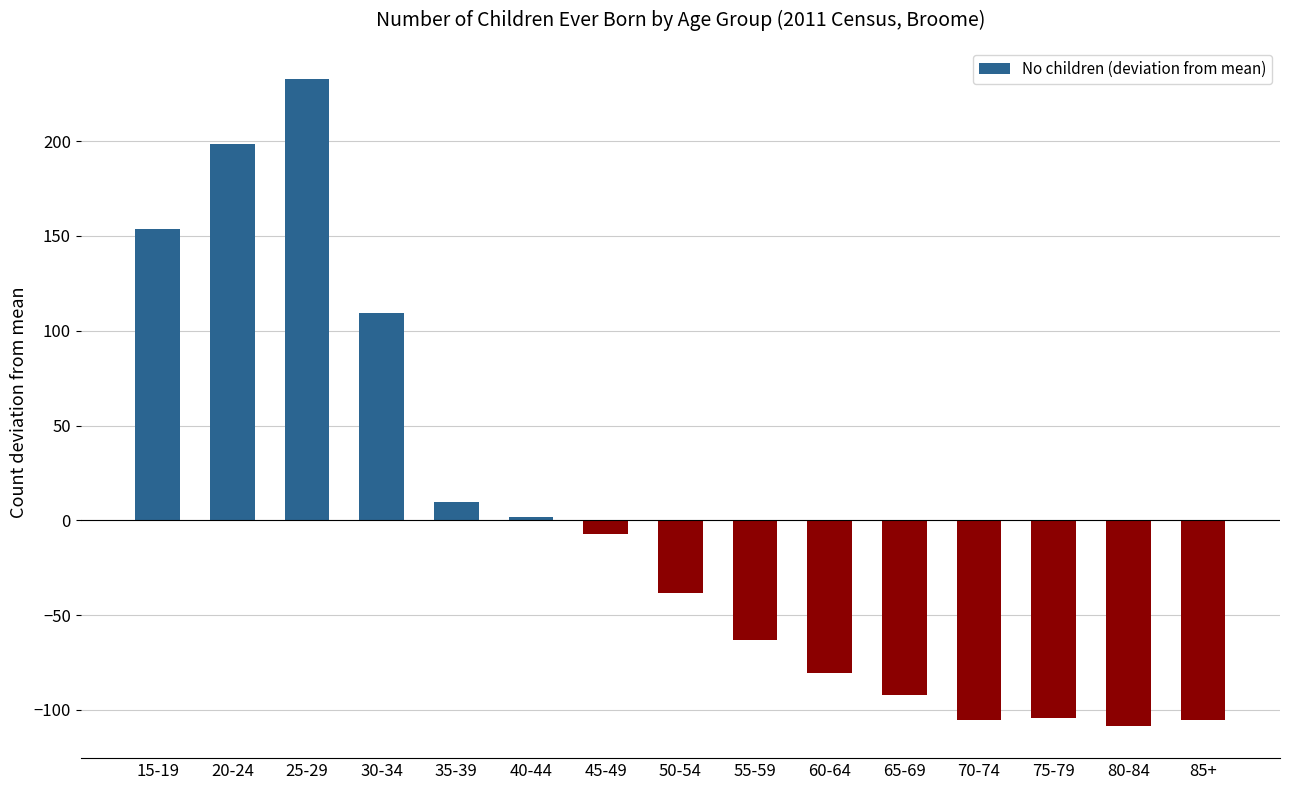

True or false: the data shows -21.3 at 50-54.

False